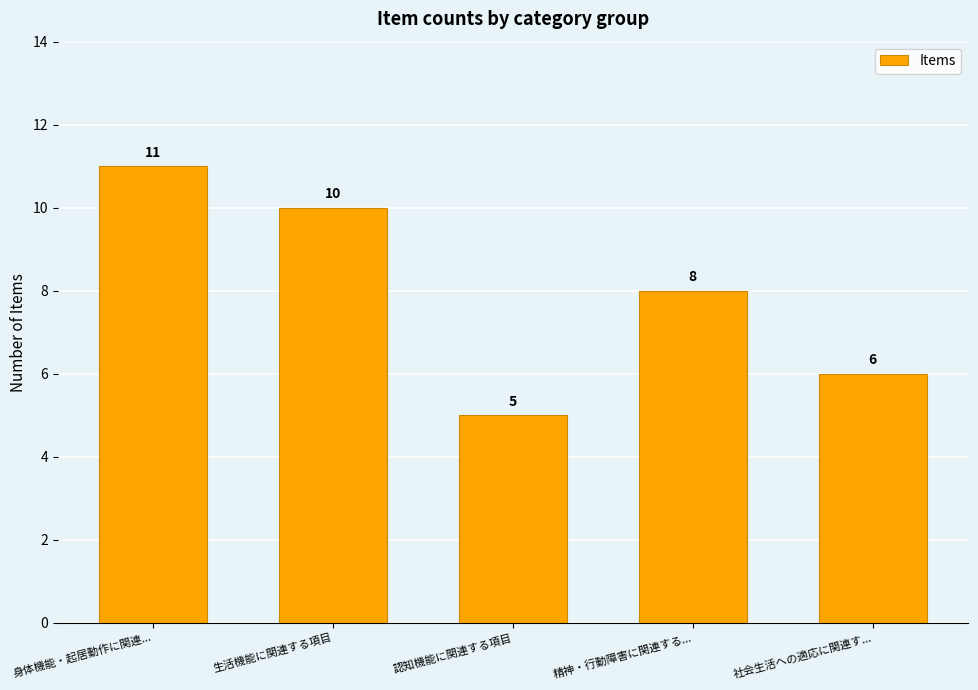

Reading left to right, transcribe all the data shown in this chart.

11	10	5	8	6